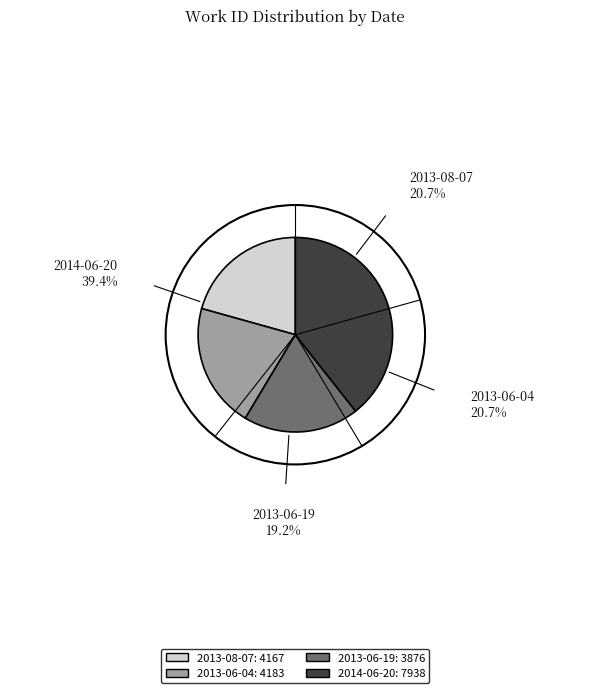

What is the largest slice in the pie chart?

2014-06-20